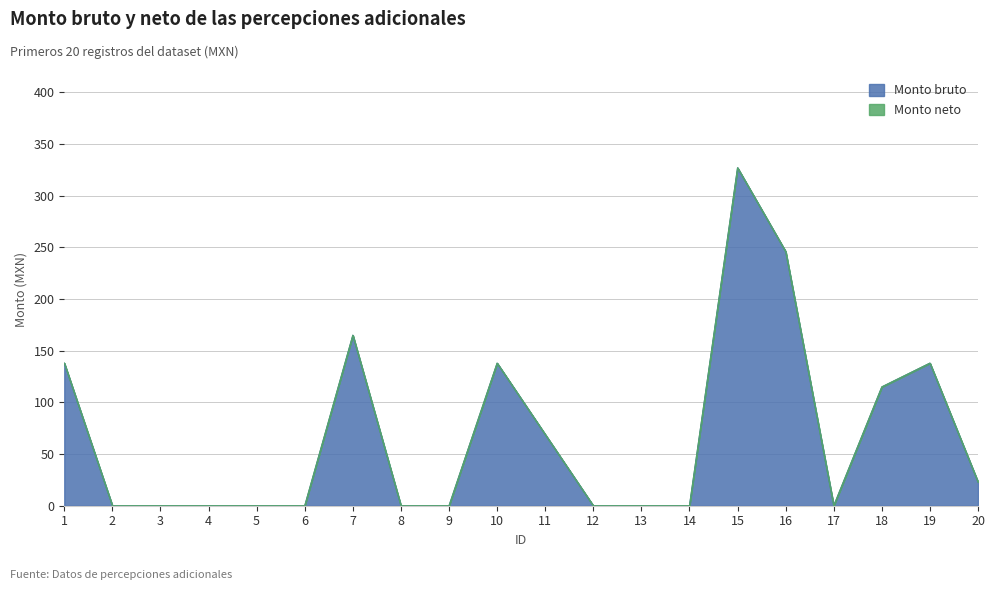

The chart shows a value of 207 at 3. True or false?

False